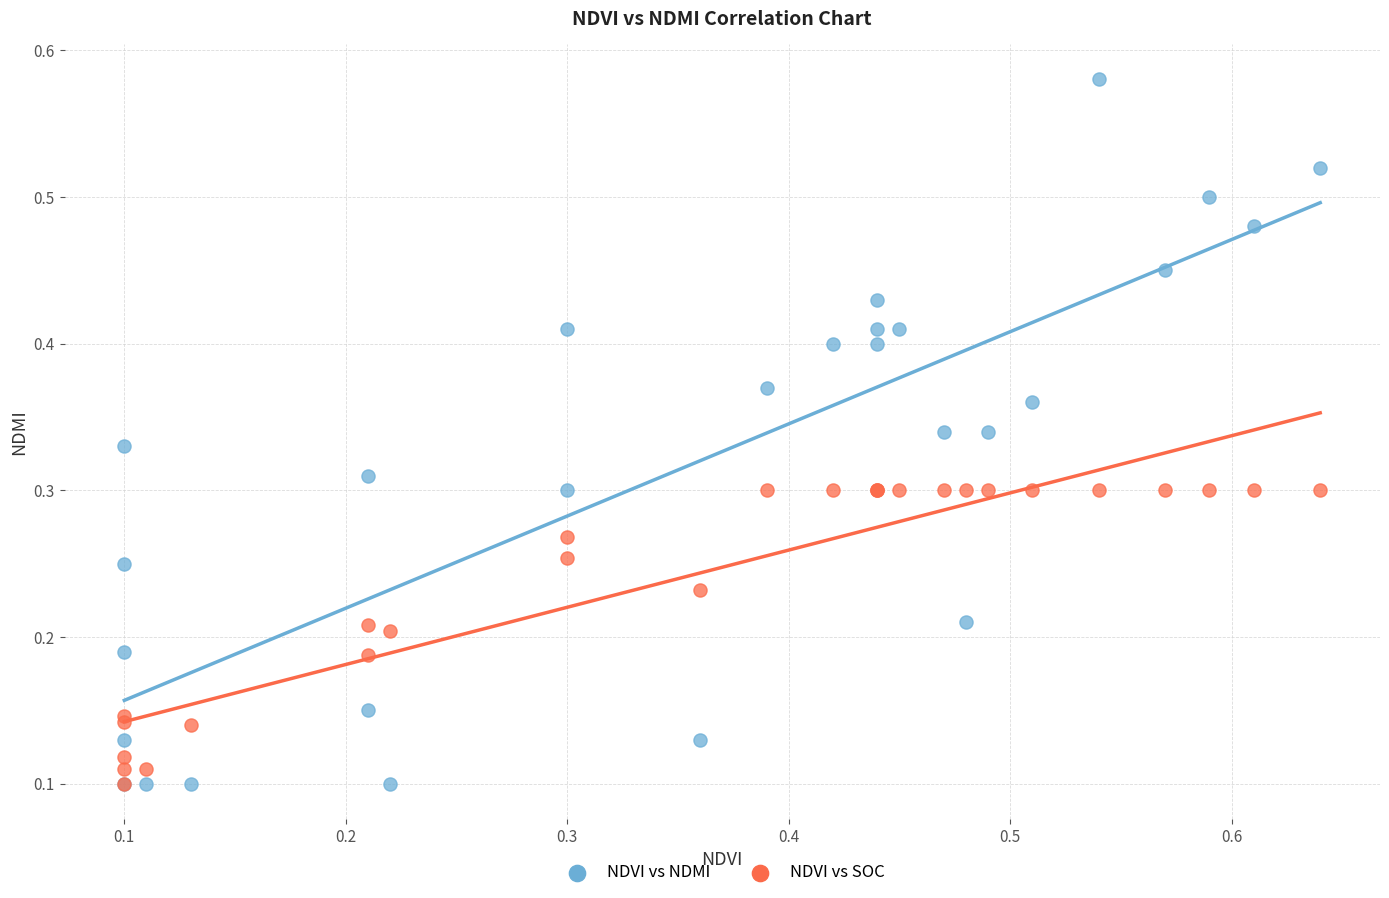

Which series has the largest Y range (max minus min)?

NDVI vs NDMI